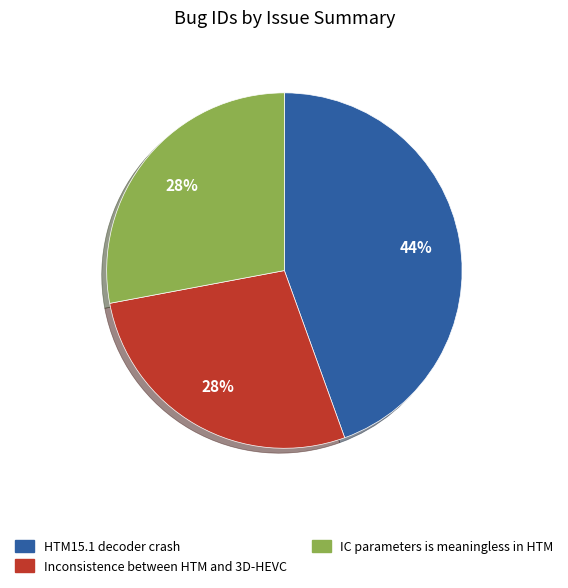

To the nearest percent, what is the average slice percentage?

33%